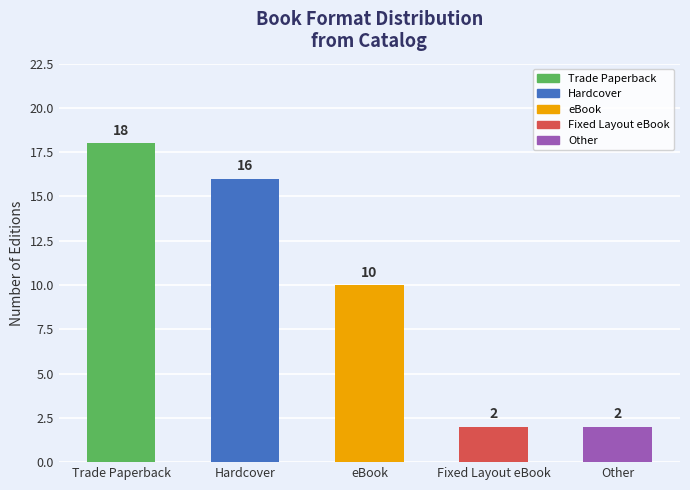

Does the chart contain stacked bars?

No